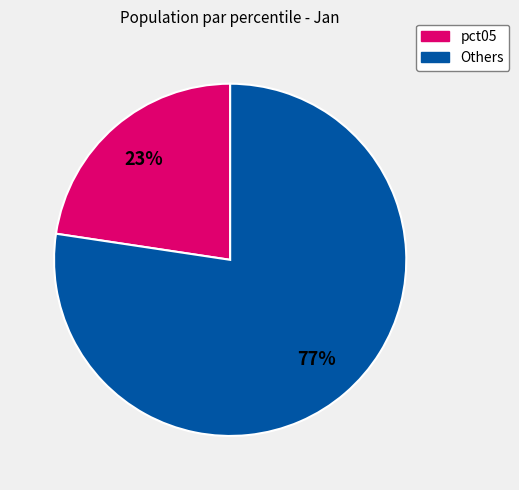

Do pct05 and Others together represent more than half of the pie?

Yes